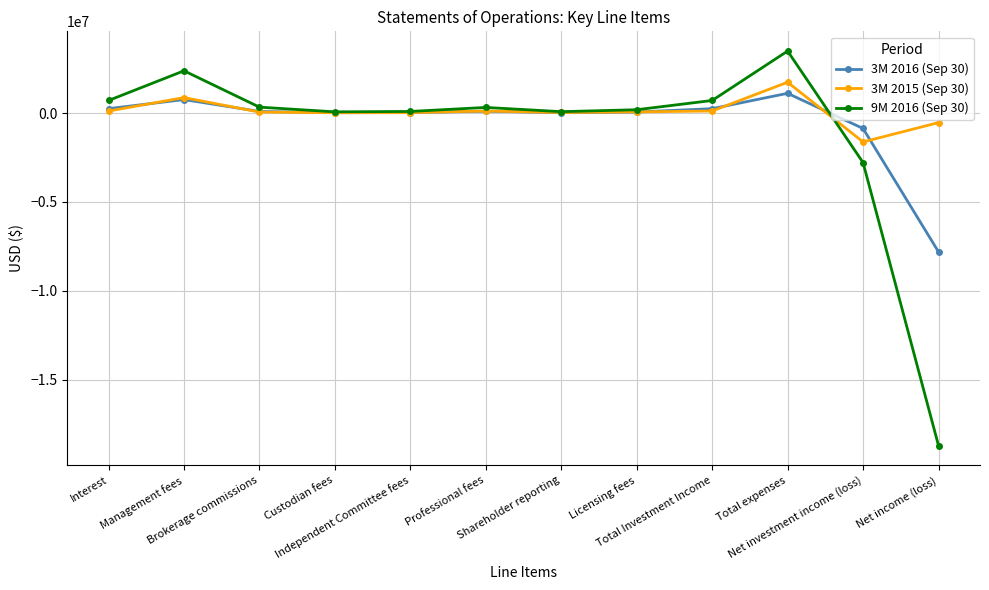

True or false: 3M 2015 (Sep 30) has more than 0 interior local peaks.

True